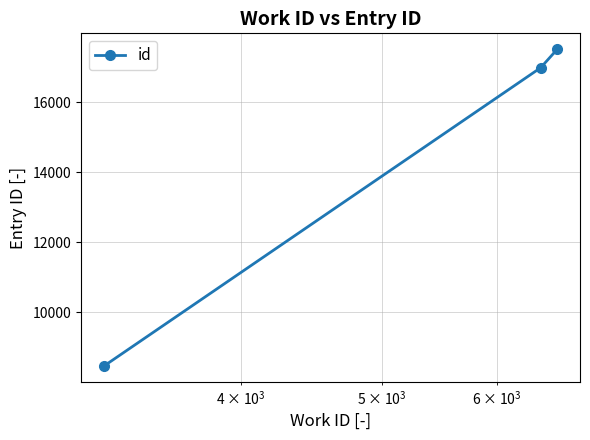

How many lines are shown in the chart?

1